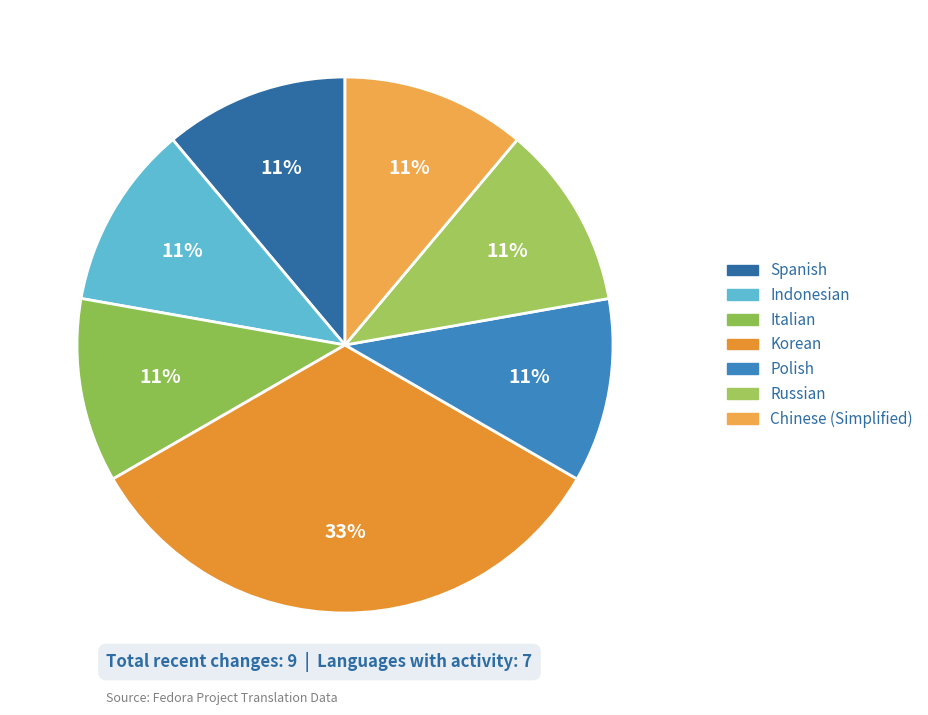

How many segments does this pie chart have?

7